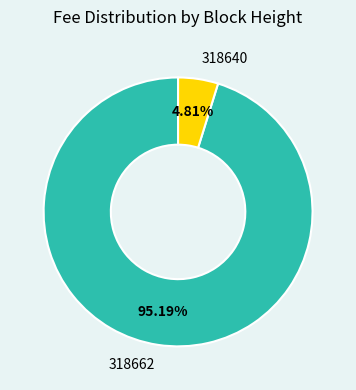

Is there a majority slice in this chart?

Yes